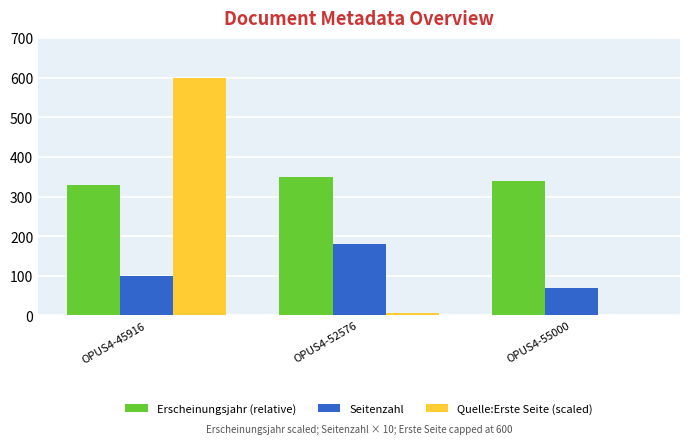

Which series changed the most between OPUS4-52576 and OPUS4-55000?

Seitenzahl